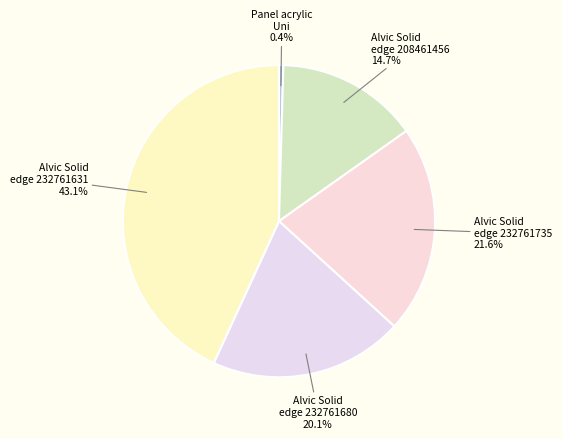

Approximately how many times larger is the value at Alvic Solid edge 232761735 compared to Panel acrylic Uni?

48.0